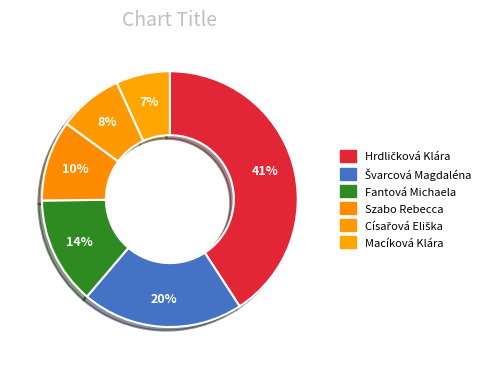

Count the number of slices in the pie.

6